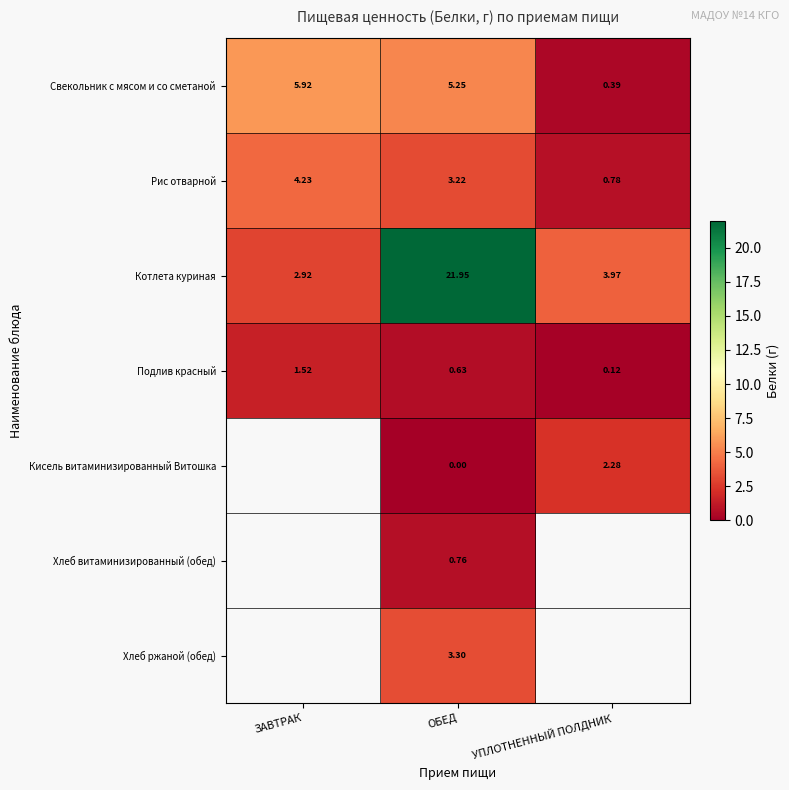

What is the greatest value displayed?

21.9